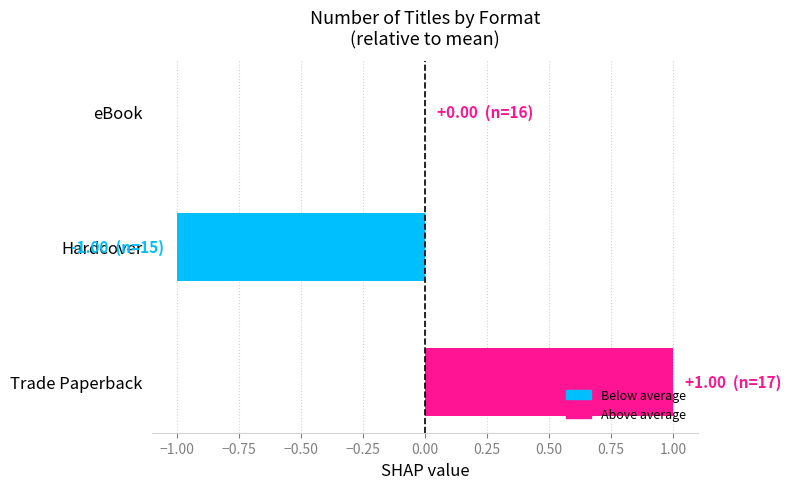

Which has a higher value, eBook or Trade Paperback?

Trade Paperback